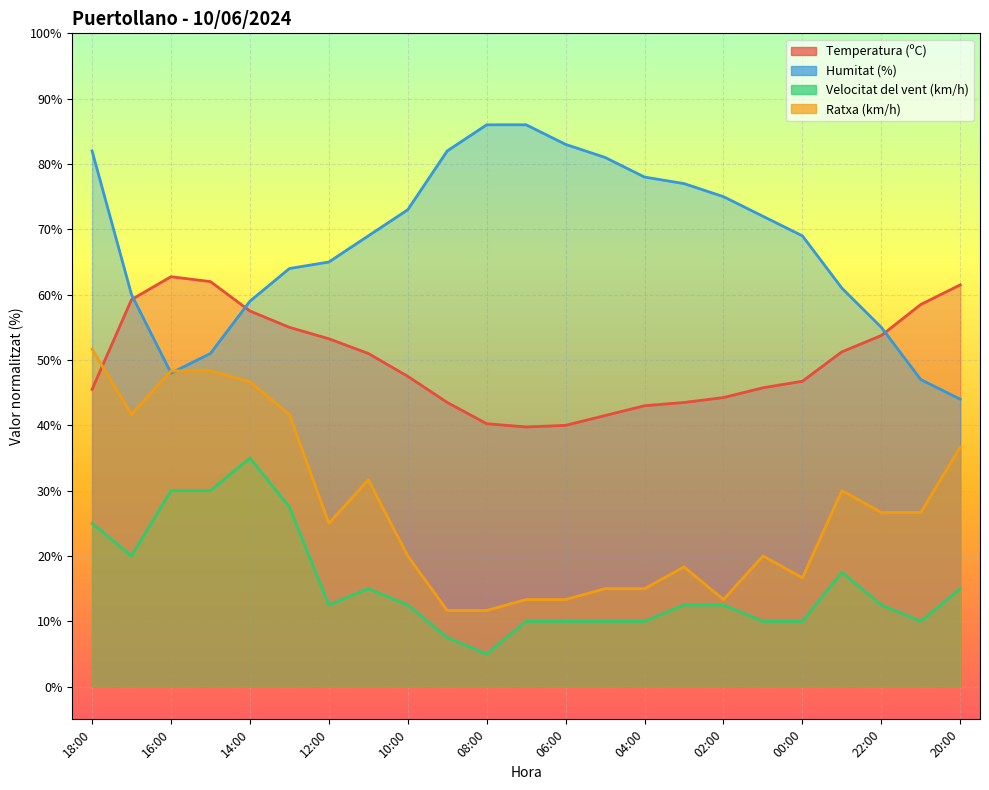

What are all the series names shown in the legend?

Temperatura (ºC), Humitat (%), Velocitat del vent (km/h), Ratxa (km/h)